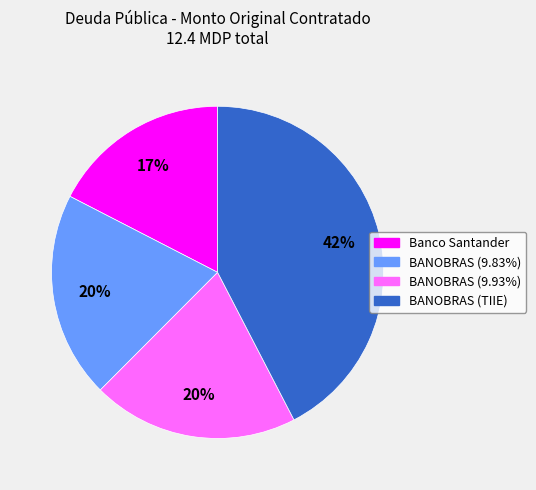

To the nearest percent, what is the difference between the largest and smallest slice percentages?

25%